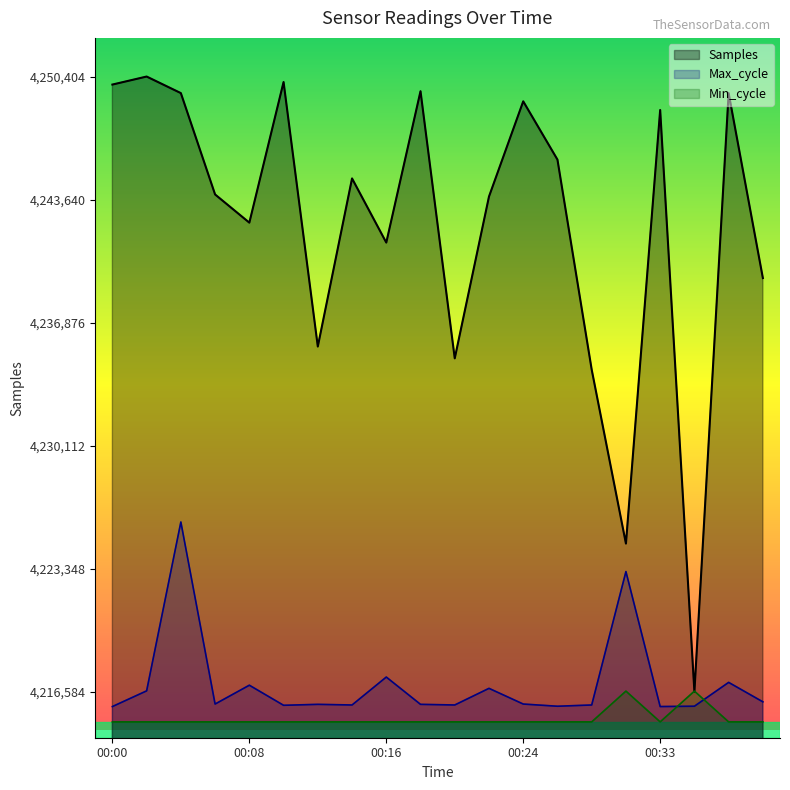

What is the sum of all Samples values?

84844074.0